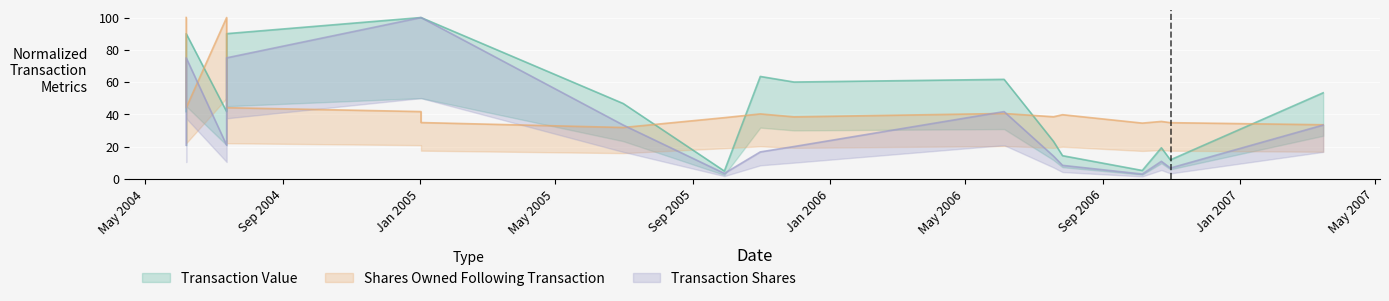

What is the value of the Transaction Shares point at the 1st from the left?

20.8